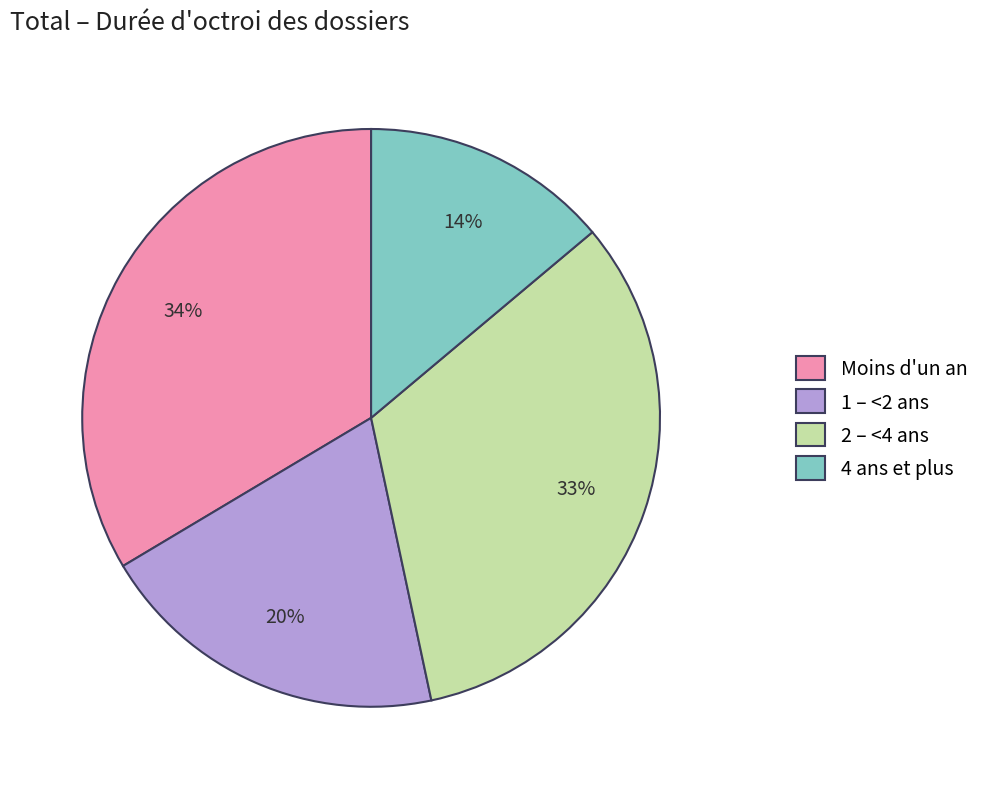

Do 1 – <2 ans and 4 ans et plus together represent more than half of the pie?

No